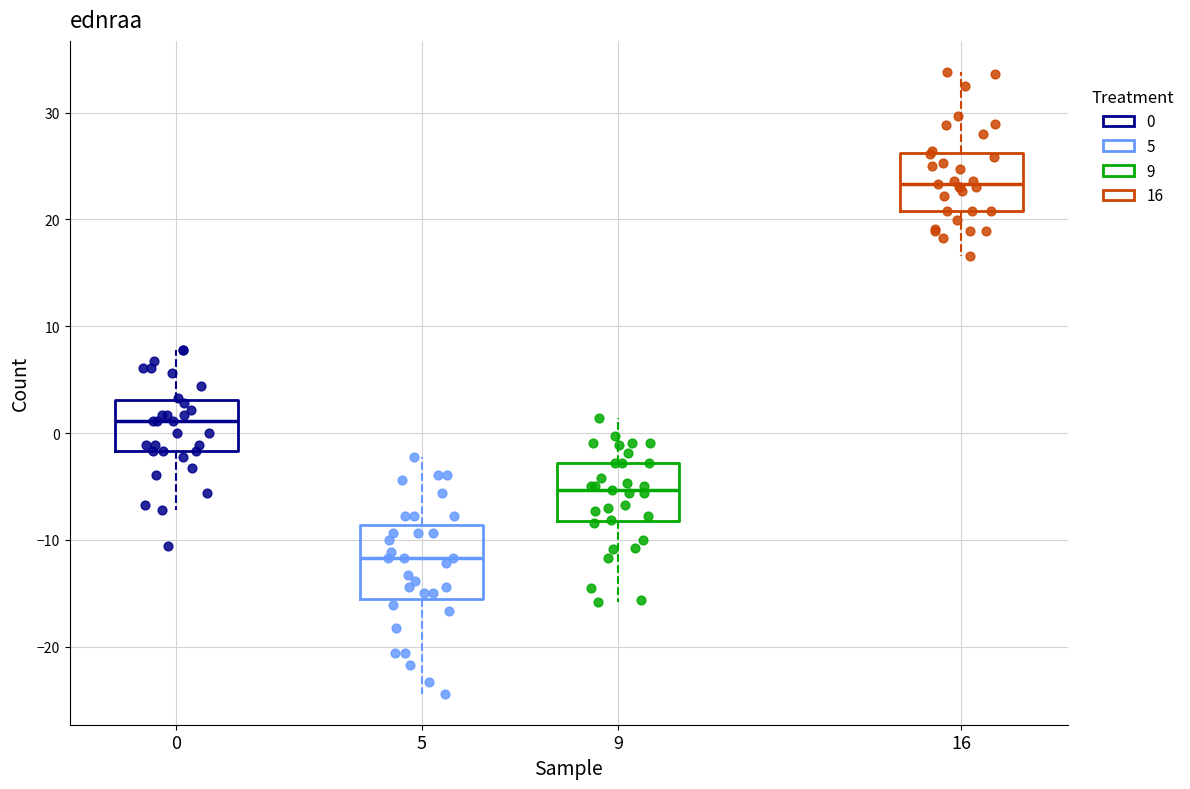

Reading left to right, transcribe this box plot: for each box, give where its median line is, the range the box spans, and where its two whiskers end, as read against the y-axis. The values are not printed on the chart, so give them approximately, as read against the axis.

0: median 1, box -2 to 3, whiskers -7 to 8
5: median -12, box -16 to -9, whiskers -24 to -2
9: median -5, box -8 to -3, whiskers -16 to 1
16: median 23, box 21 to 26, whiskers 17 to 34